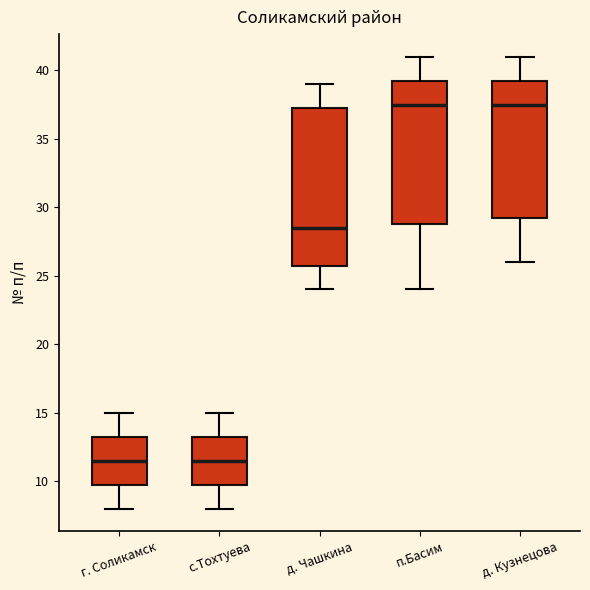

Where does the upper whisker of the box for д. Чашкина end on the y-axis? The values are not printed on the chart, so give them approximately, as read against the axis.

39.0